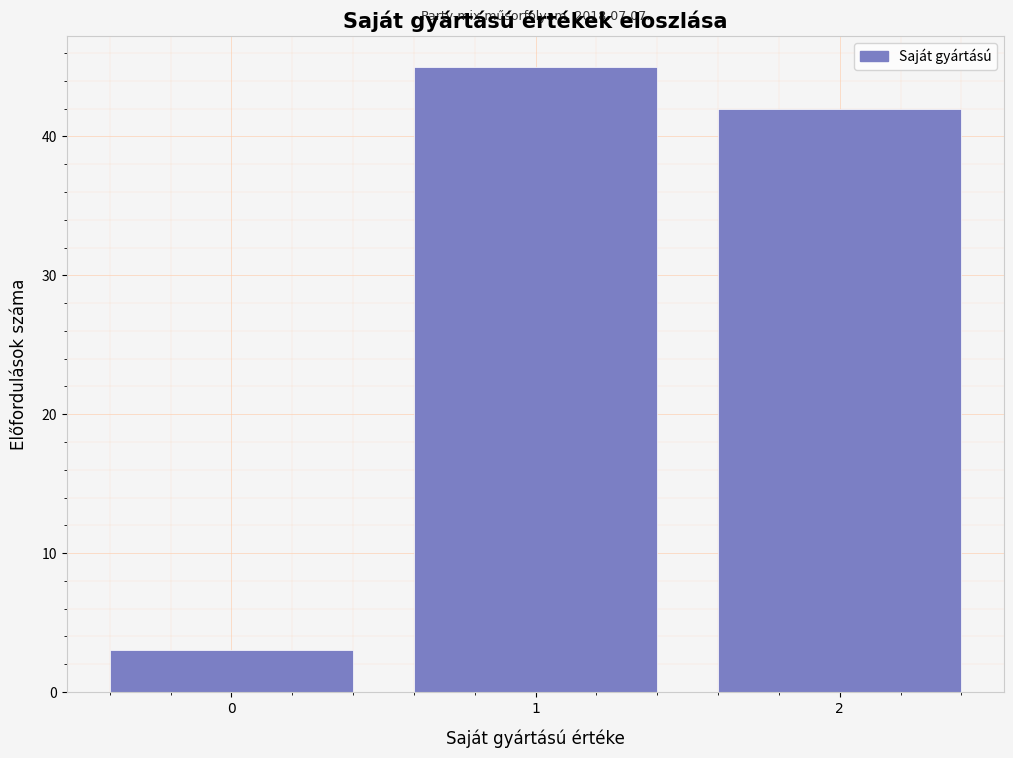

Reading right to left, list all the values displayed in this chart.

42	45	3